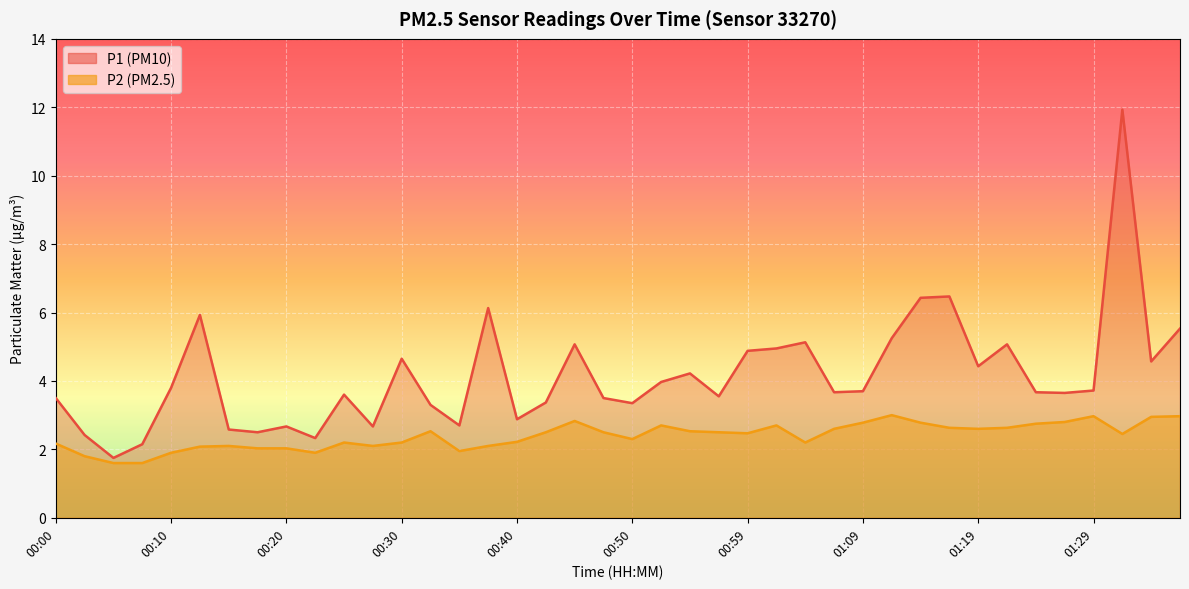

What is the average value of the P2 series?

2.4